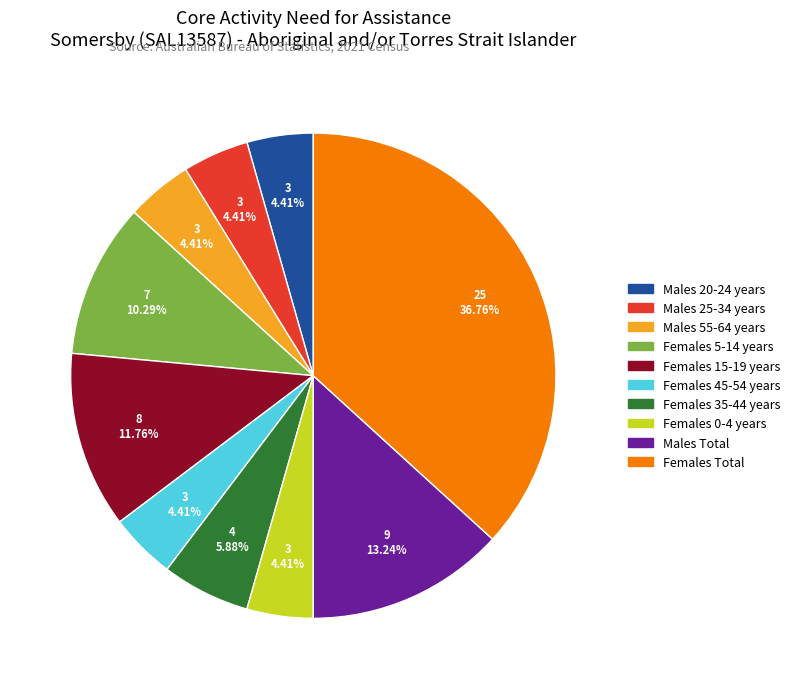

Combined, do Males 25-34 years and Males 55-64 years account for over 50%?

No